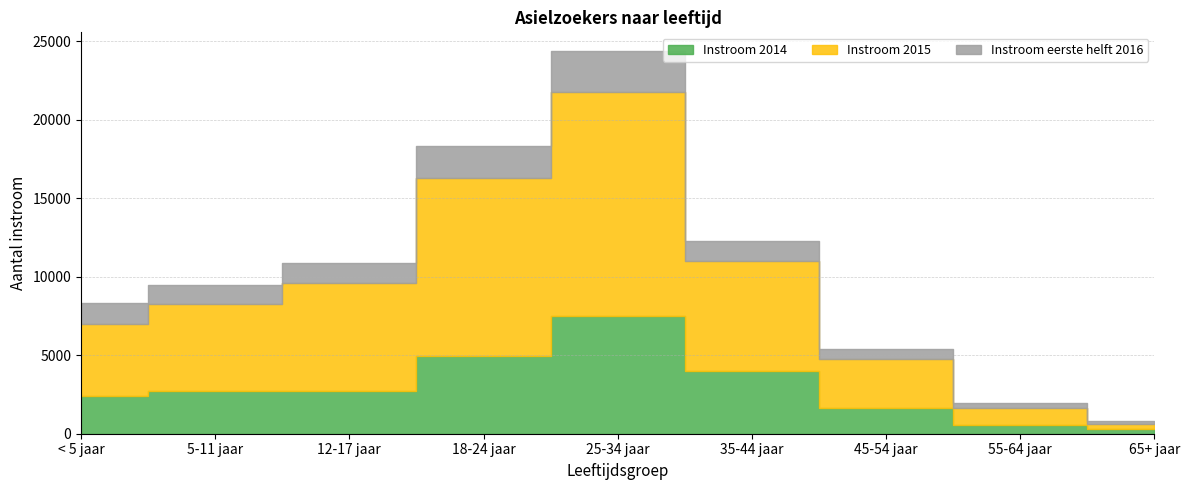

True or false: Instroom 2015 and Instroom 2014 intersect in this chart.

False